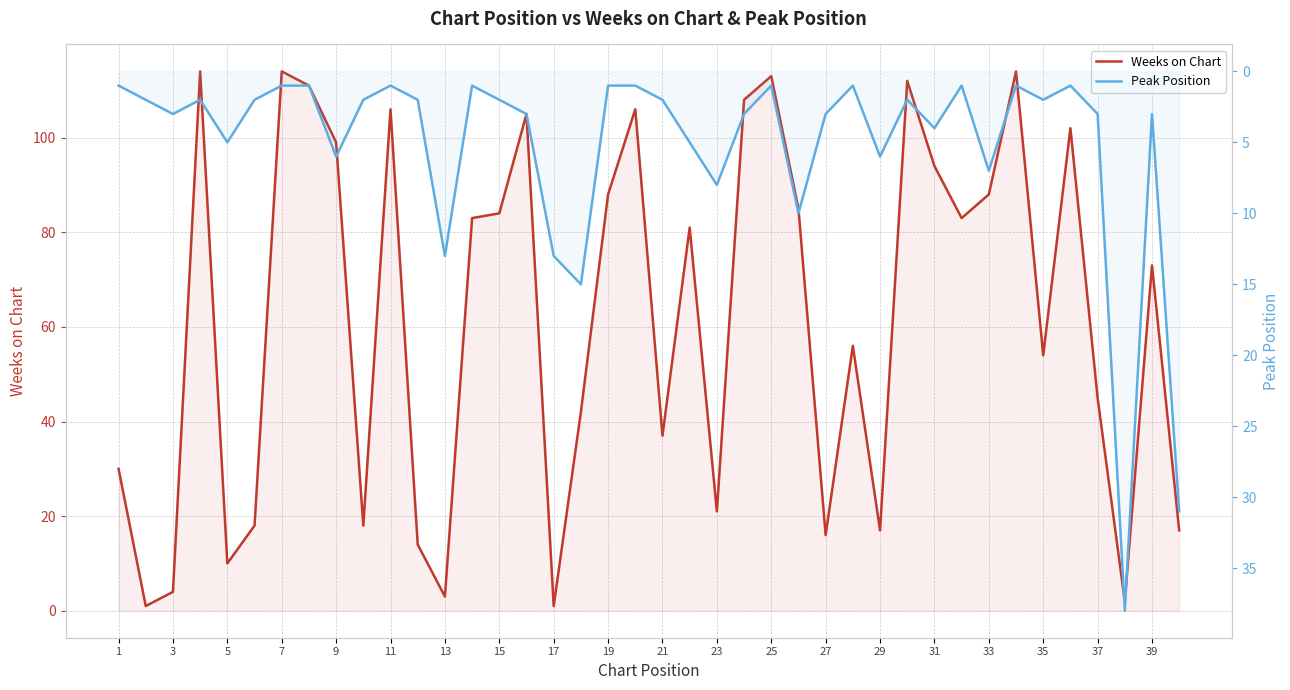

What is the difference between the second highest and second lowest values in the Peak Position series?

30